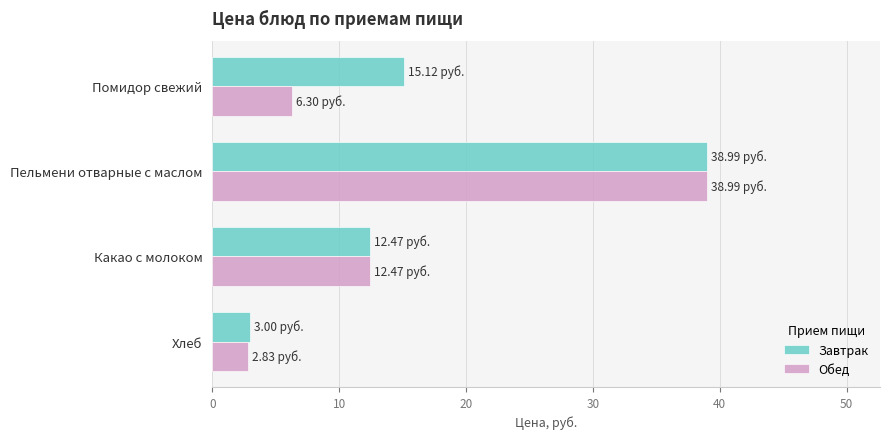

What is the total value across all series at Какао с молоком?

24.9